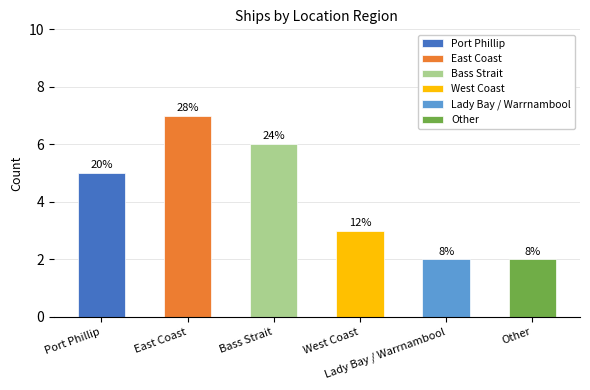

Which label corresponds to the largest value in the chart?

East Coast